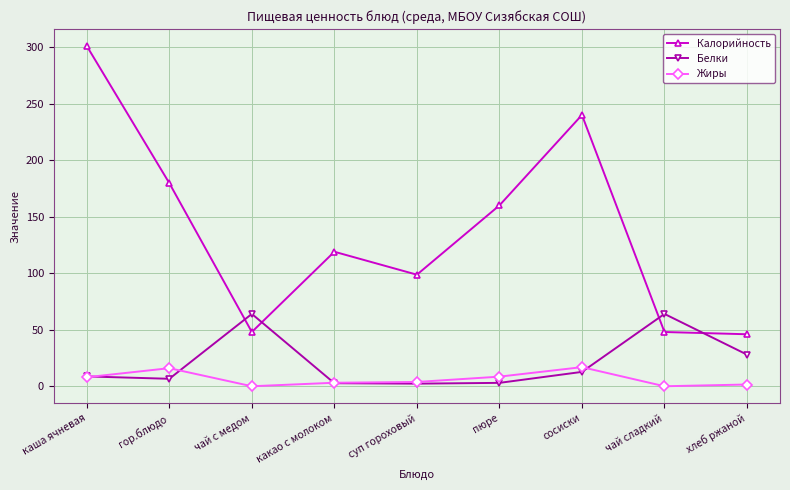

Which series has the largest total across all categories?

Калорийность